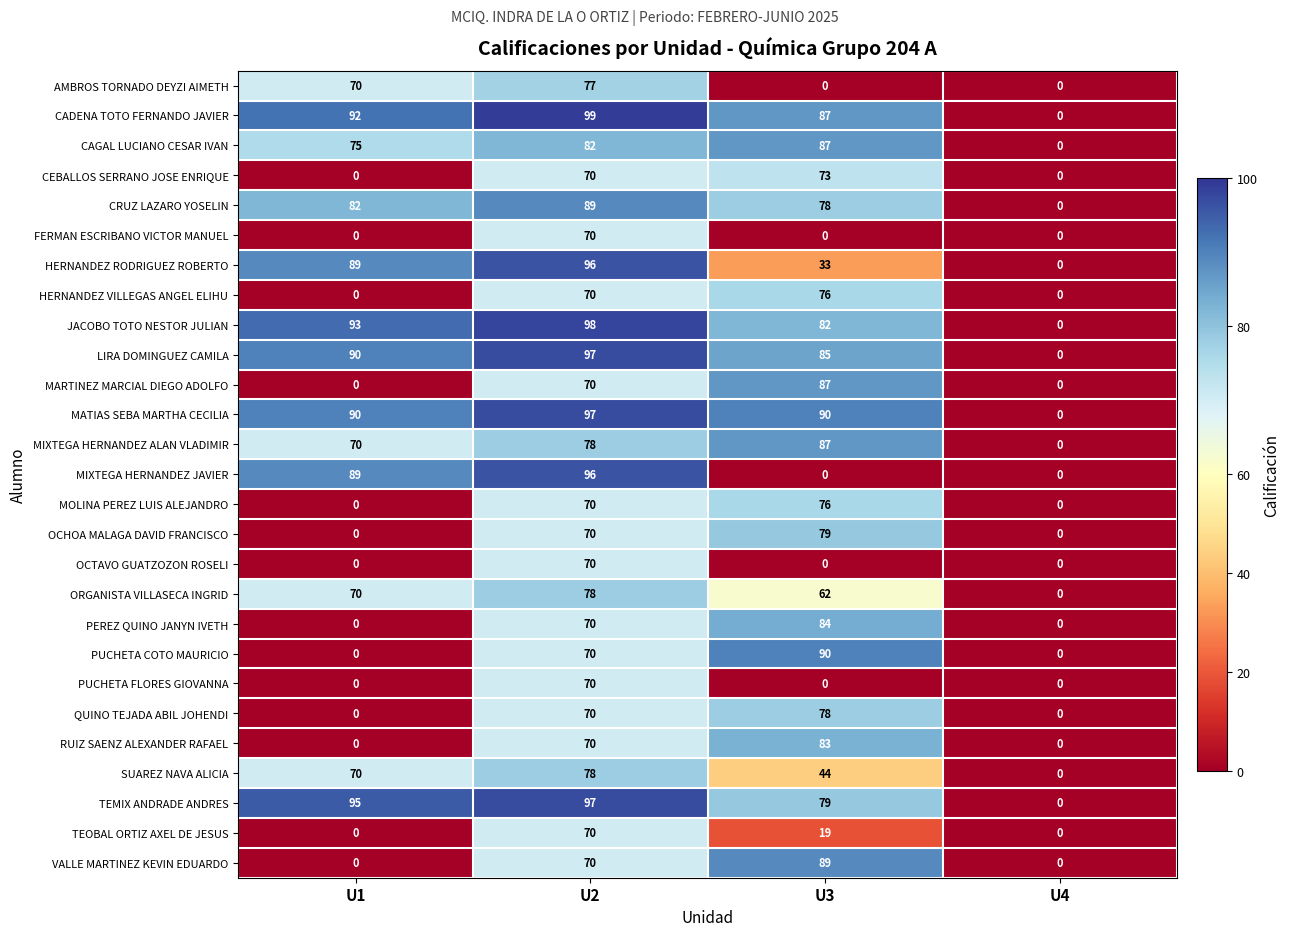

What is the maximum value shown in the chart?

99